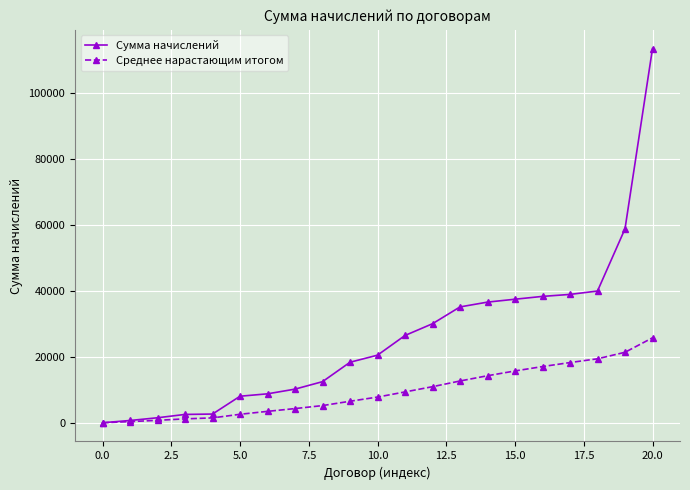

What is the maximum value for Среднее нарастающим итогом?

25784.6